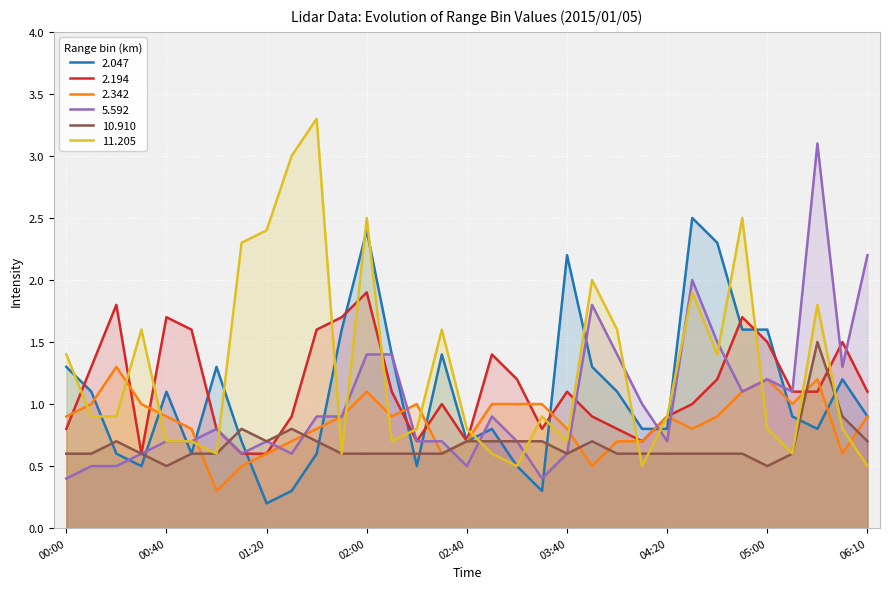

Is it true that 2.047 equals 1.2 at 05:40?

True